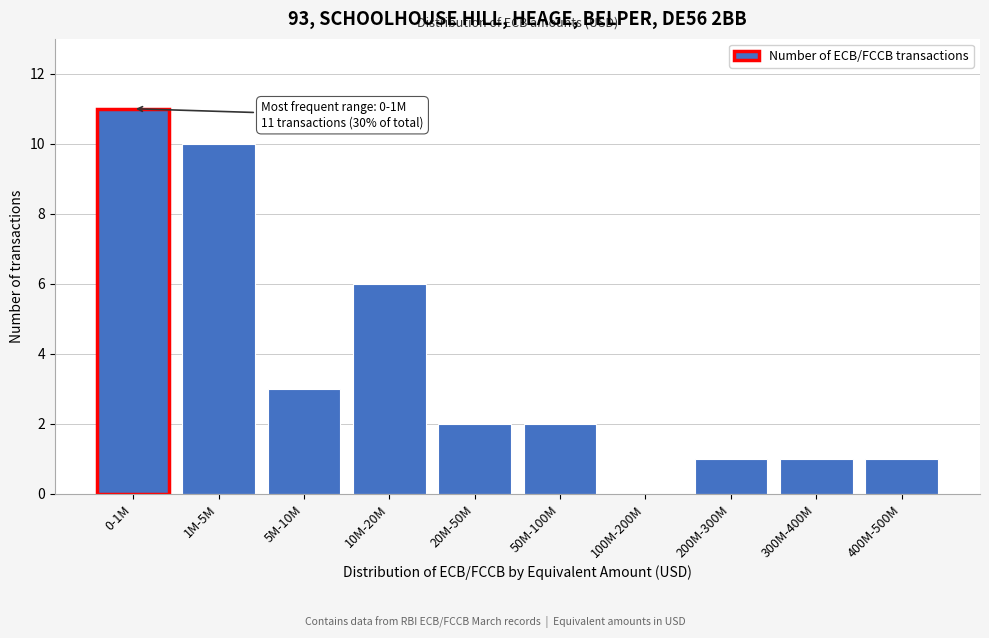

Reading left to right, what are all the values shown in this chart?

0-1M=11	1M-5M=10	5M-10M=3	10M-20M=6	20M-50M=2	50M-100M=2	100M-200M=0	200M-300M=1	300M-400M=1	400M-500M=1